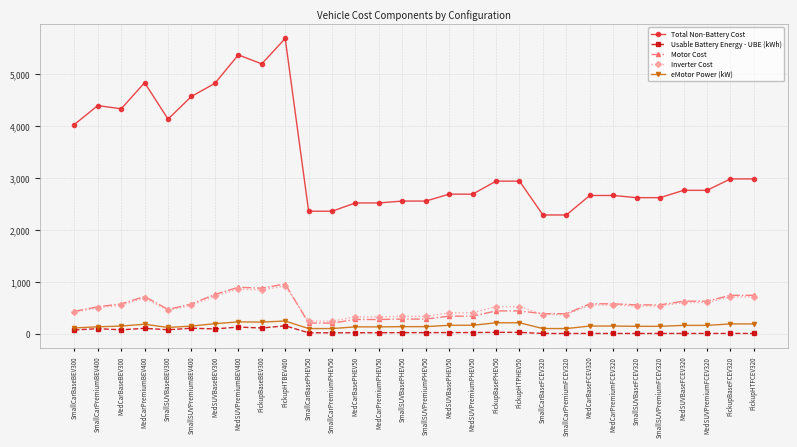

What is the maximum value shown in the chart?

5679.6